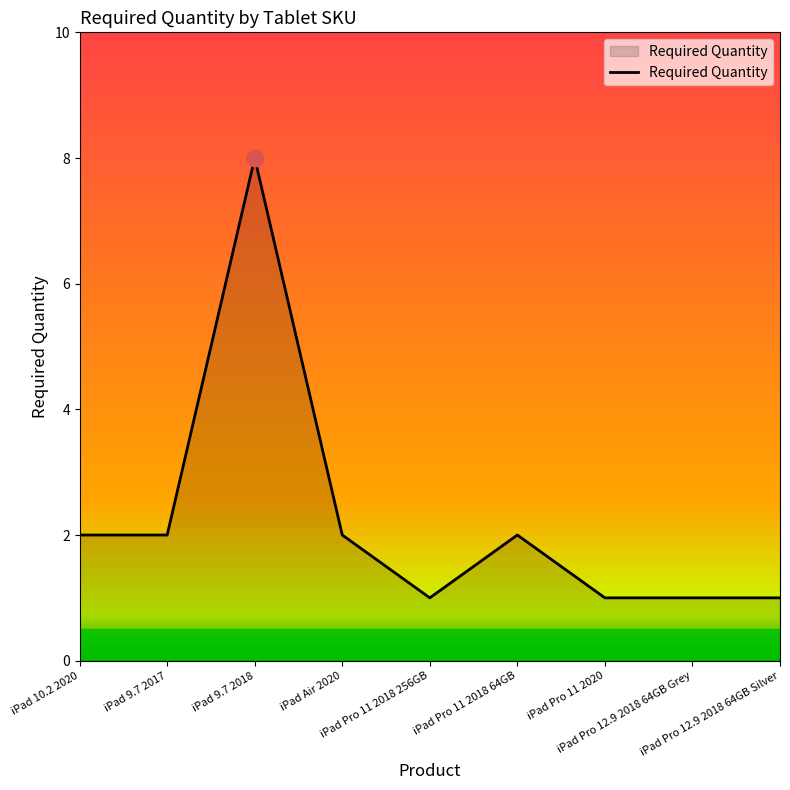

What is the difference between the maximum and minimum values?

7